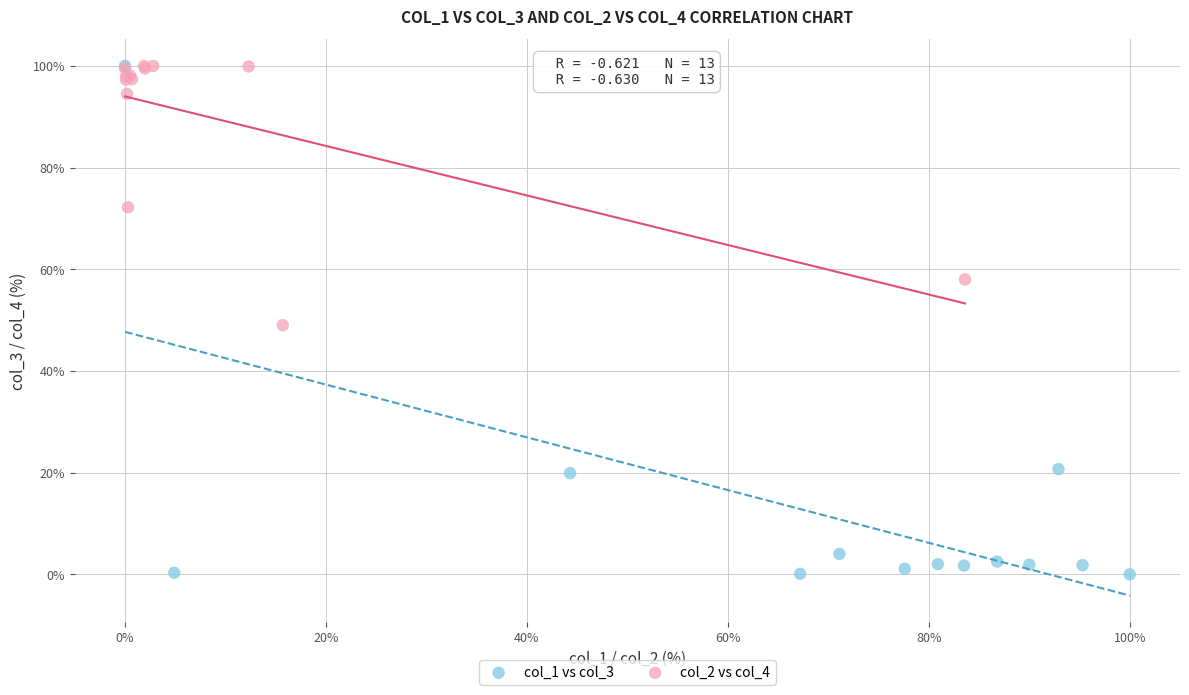

What are all the series names shown in the legend?

col_1 vs col_3, col_2 vs col_4